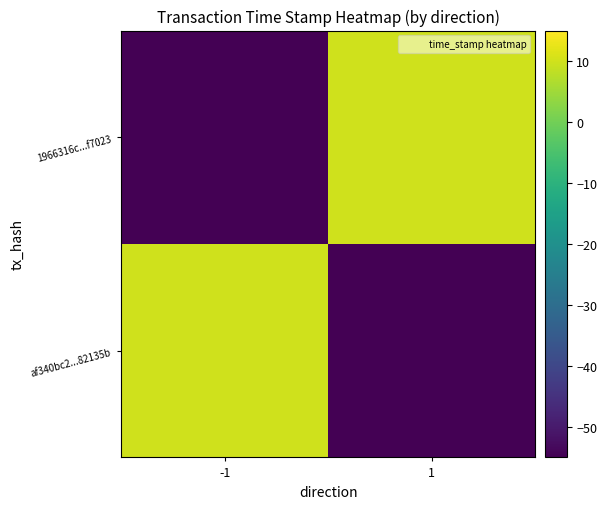

Count the number of categories in the chart.

2